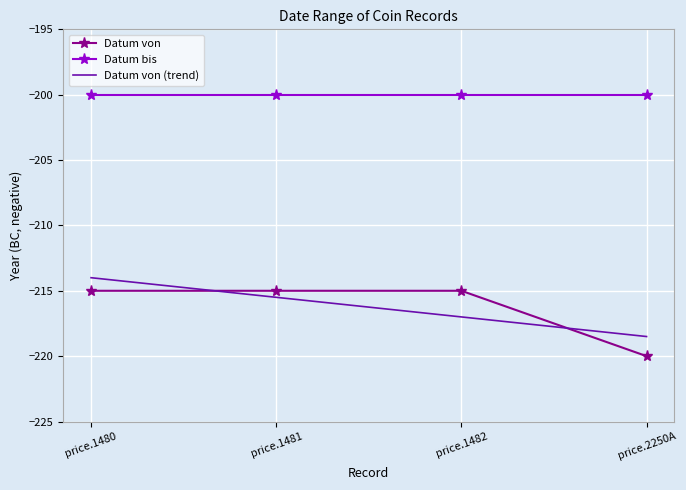

What is the lowest value of the Datum von (trend) series?

-218.5